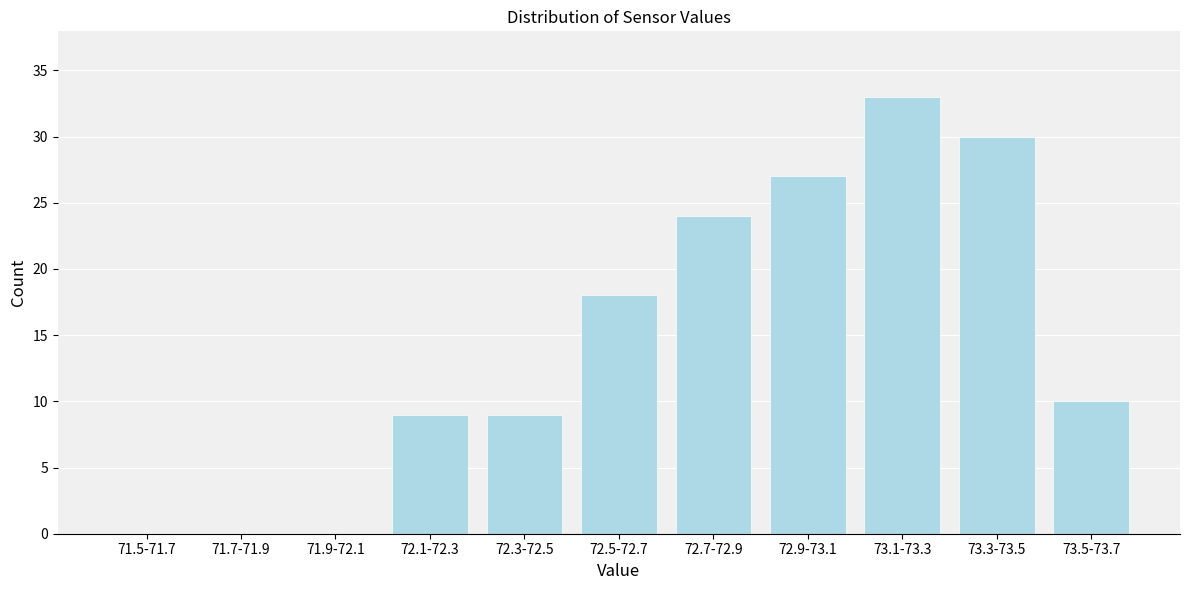

Reading left to right, extract all data points from this chart.

71.5-71.7=0	71.7-71.9=0	71.9-72.1=0	72.1-72.3=9	72.3-72.5=9	72.5-72.7=18	72.7-72.9=24	72.9-73.1=27	73.1-73.3=33	73.3-73.5=30	73.5-73.7=10